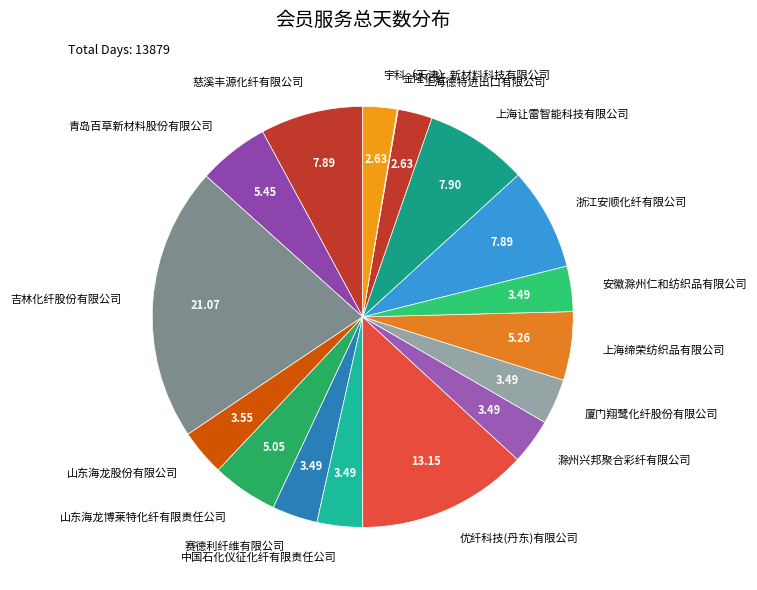

Does 滁州兴邦聚合彩纤有限公司 account for over 50% of the chart?

No